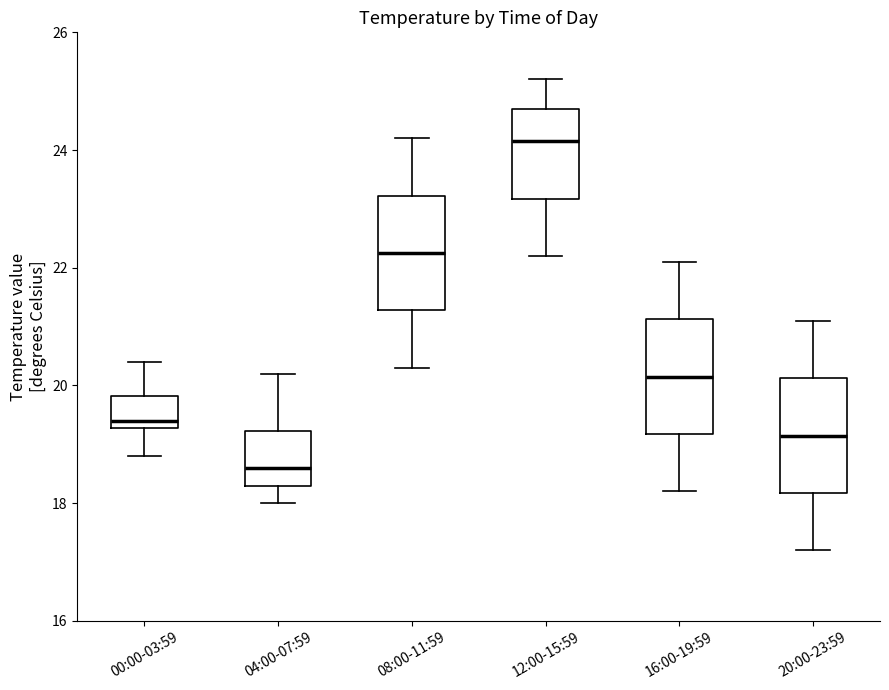

Reading left to right, read every box against the y-axis: the position of its median line, the range the box covers, and the ends of its whiskers. The values are not printed on the chart, so give them approximately, as read against the axis.

00:00-03:59: median 19.4, box 19.2 to 19.8, whiskers 18.8 to 20.4
04:00-07:59: median 18.6, box 18.4 to 19.2, whiskers 18.0 to 20.2
08:00-11:59: median 22.2, box 21.2 to 23.2, whiskers 20.4 to 24.2
12:00-15:59: median 24.2, box 23.2 to 24.8, whiskers 22.2 to 25.2
16:00-19:59: median 20.2, box 19.2 to 21.2, whiskers 18.2 to 22.2
20:00-23:59: median 19.2, box 18.2 to 20.2, whiskers 17.2 to 21.2